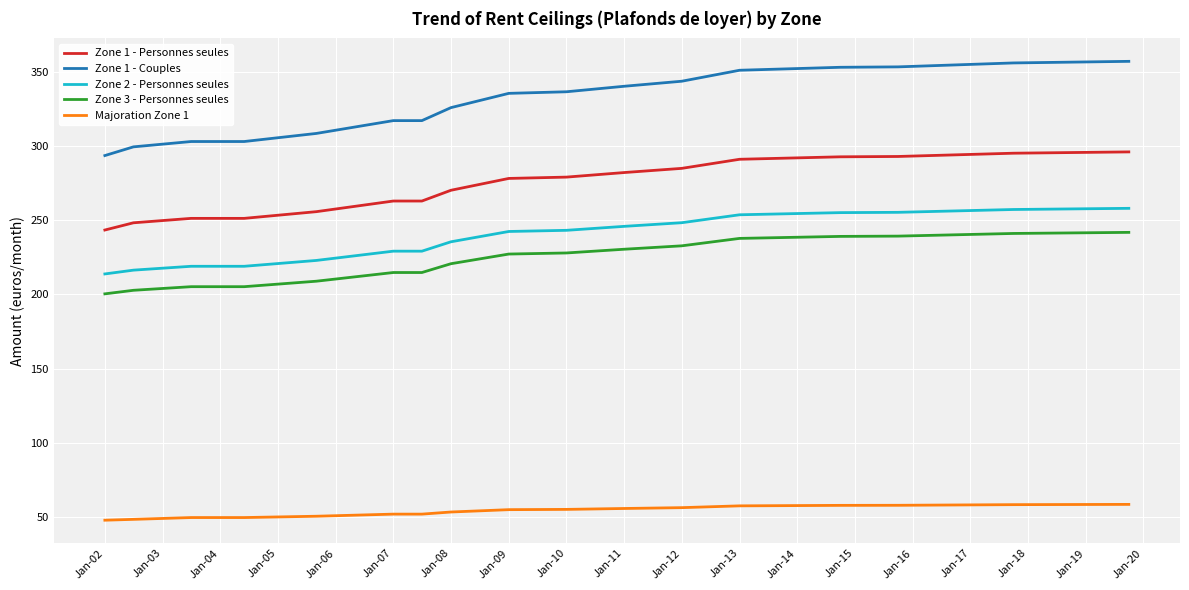

True or false: Zone 3 - Personnes seules and Zone 1 - Couples intersect in this chart.

False